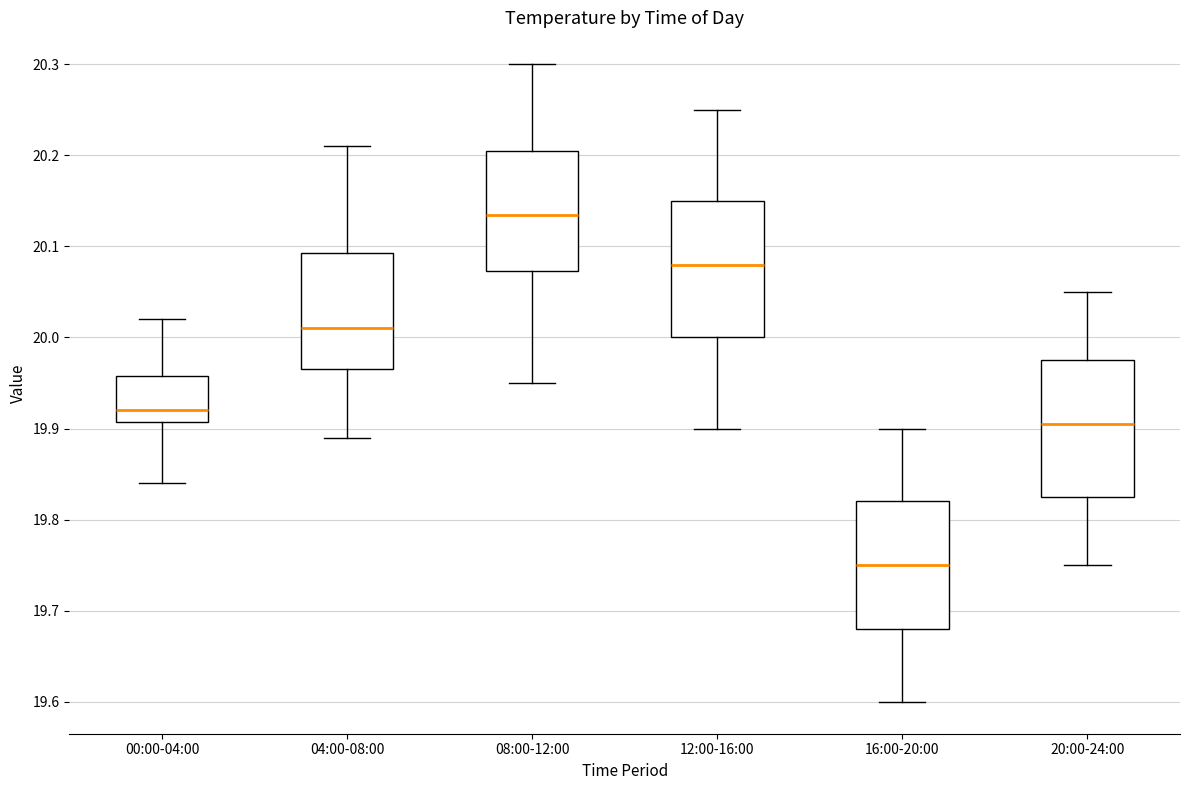

Where does the median line of the box for 12:00-16:00 sit on the y-axis? The values are not printed on the chart, so give them approximately, as read against the axis.

20.08